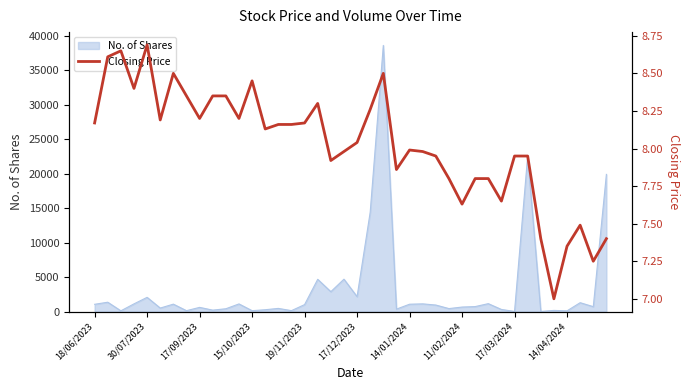

How many interior local valleys (lower than both neighbors) does the data have?

11